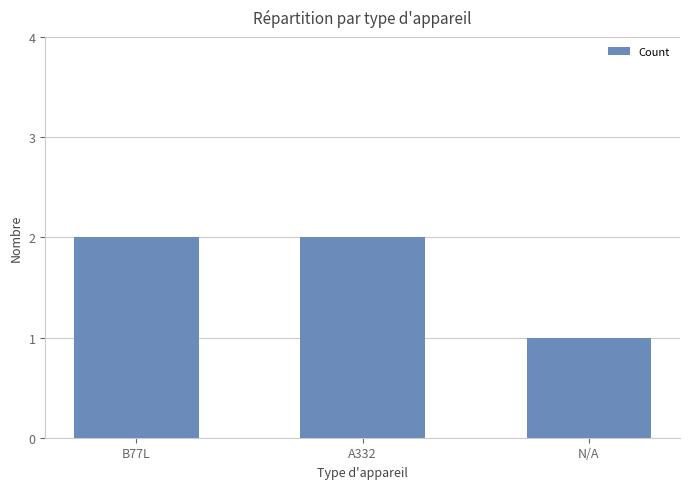

The chart shows a value of 0 at N/A. True or false?

False